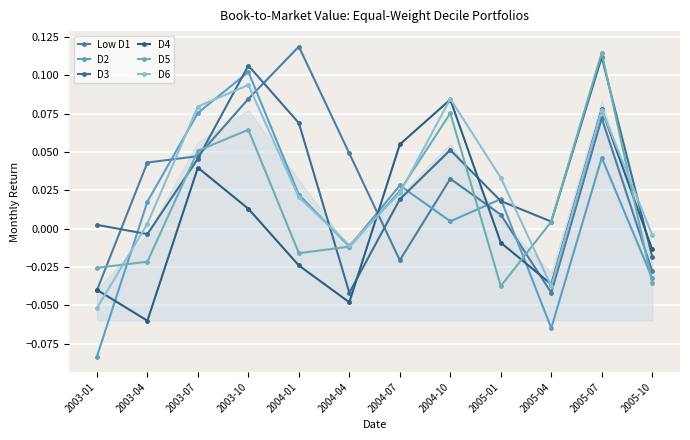

What position from the right is 2003-01?

12